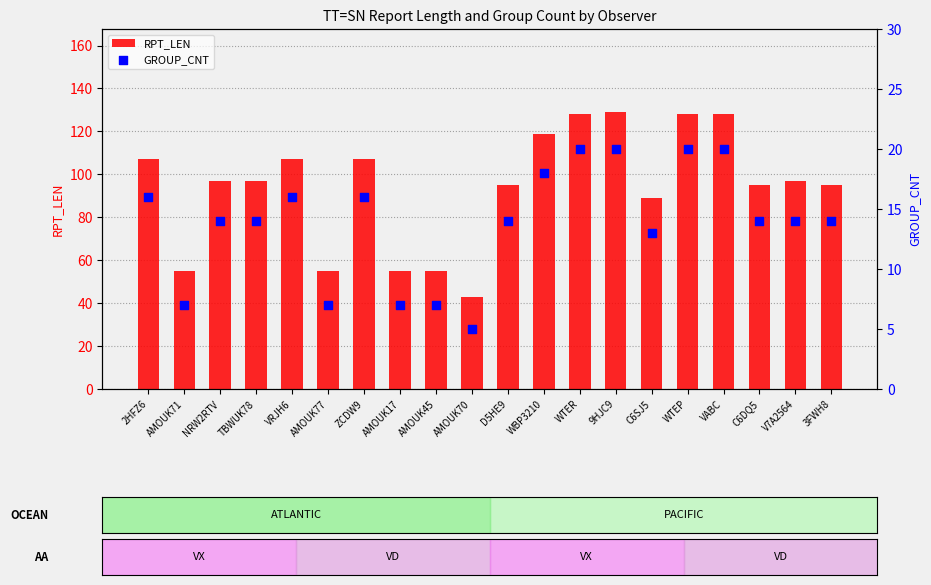

Which series has the largest total across all categories?

RPT_LEN